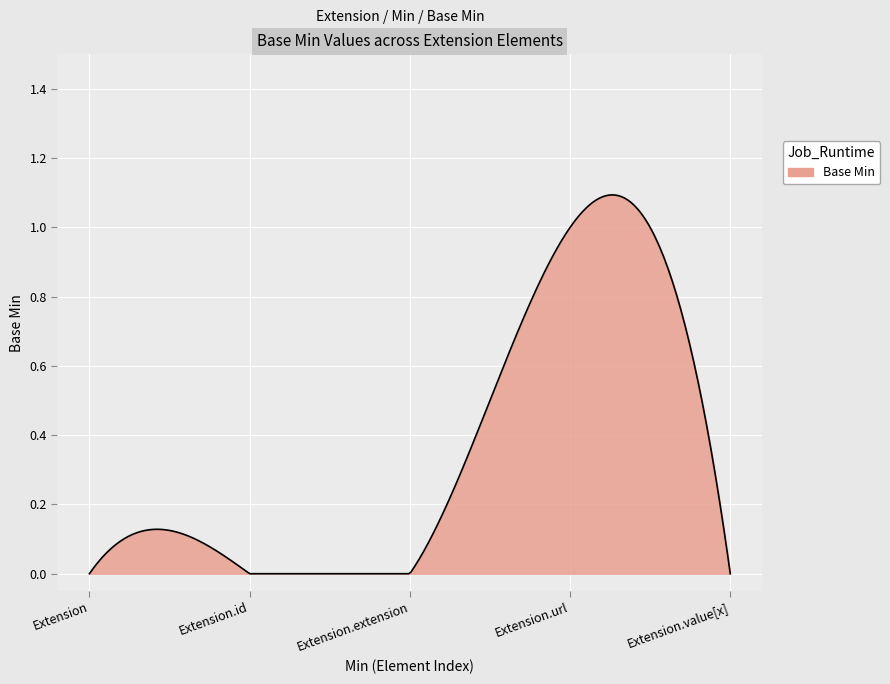

Where is the first local maximum?

Extension.url